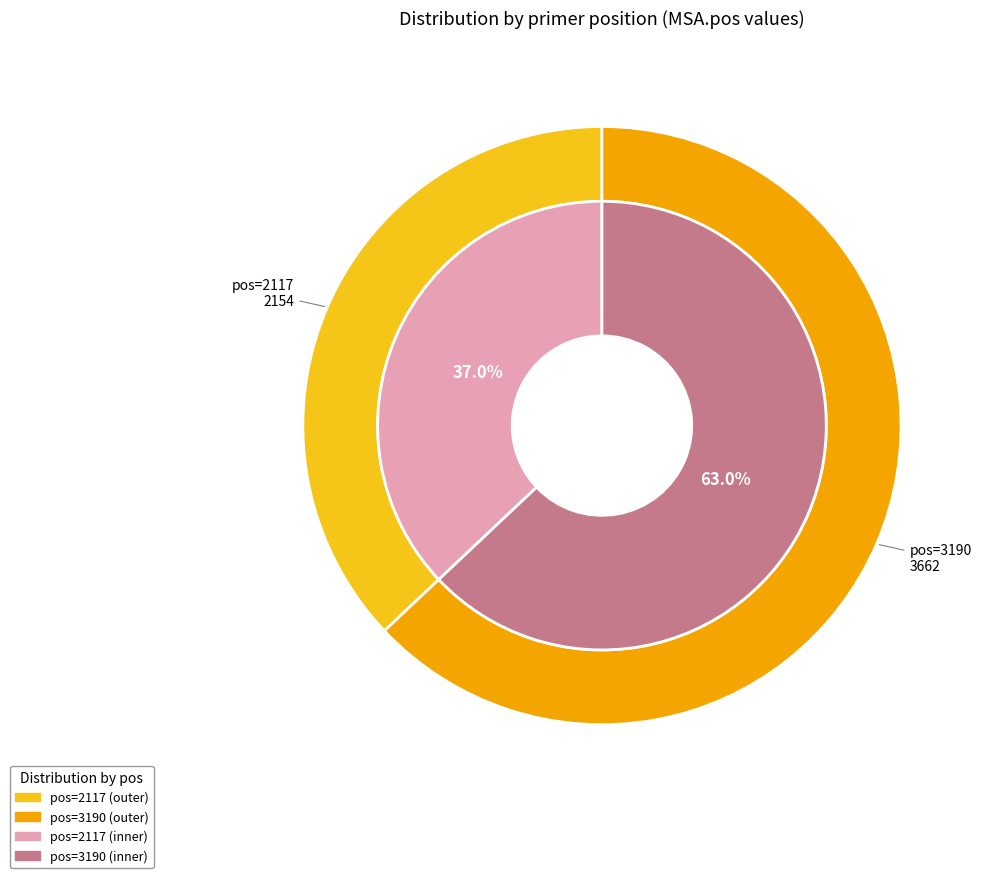

What percentage do 2117 and 3190 together represent?

100.0%